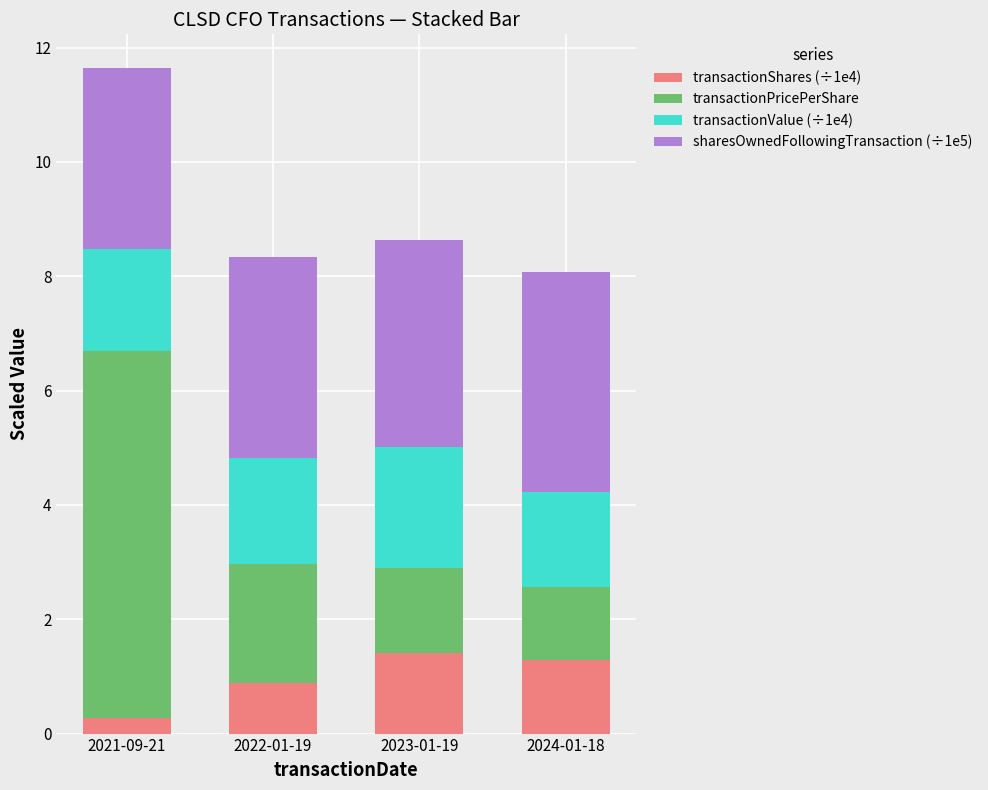

What is the difference between the maximum and minimum values in the transactionShares (÷1e4) series?

1.1